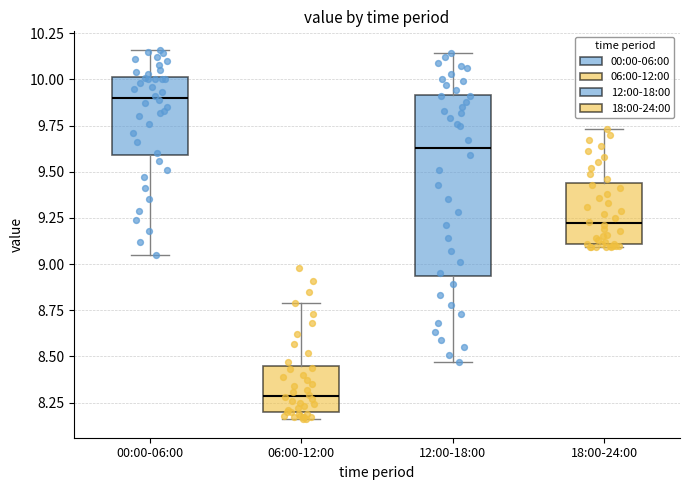

Comparing the boxes themselves (not the whiskers), which one is the tallest?

12:00-18:00